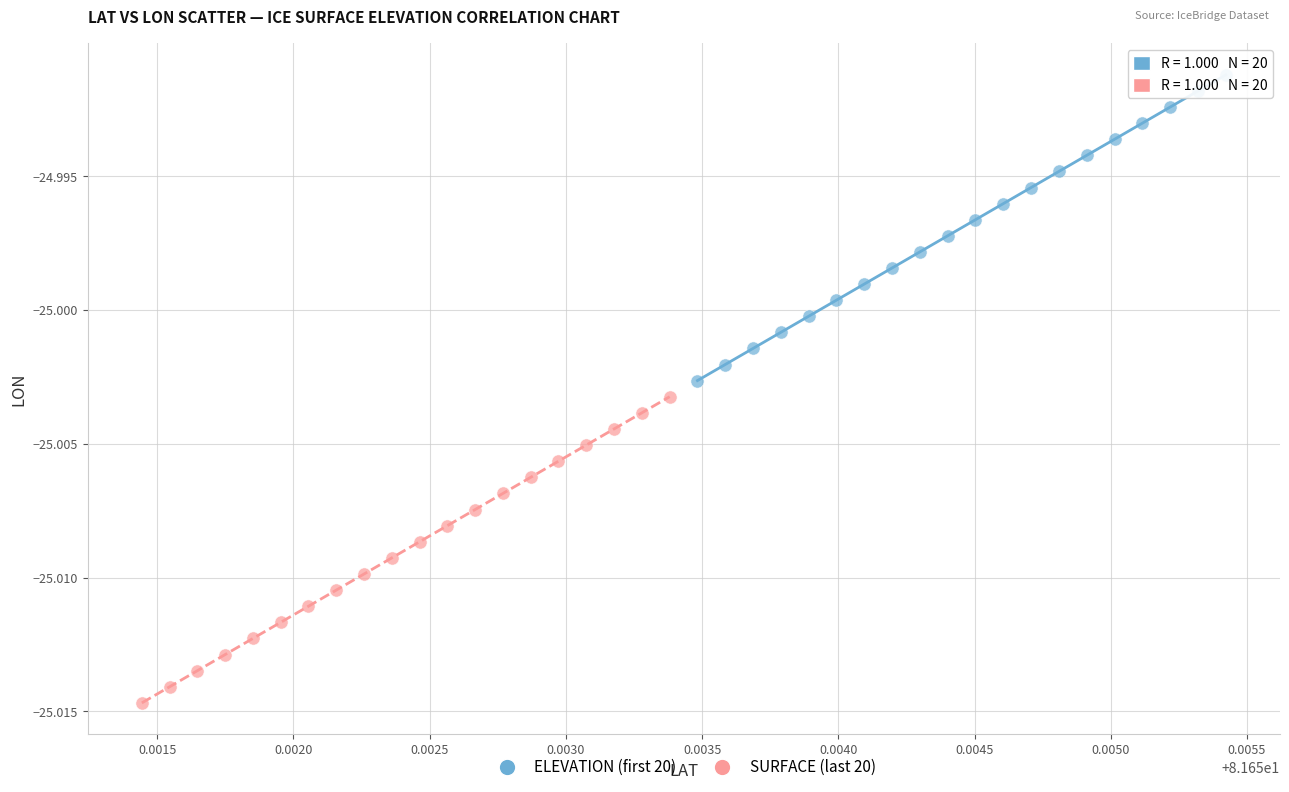

Which series reaches the maximum Y coordinate?

ELEVATION (first 20)